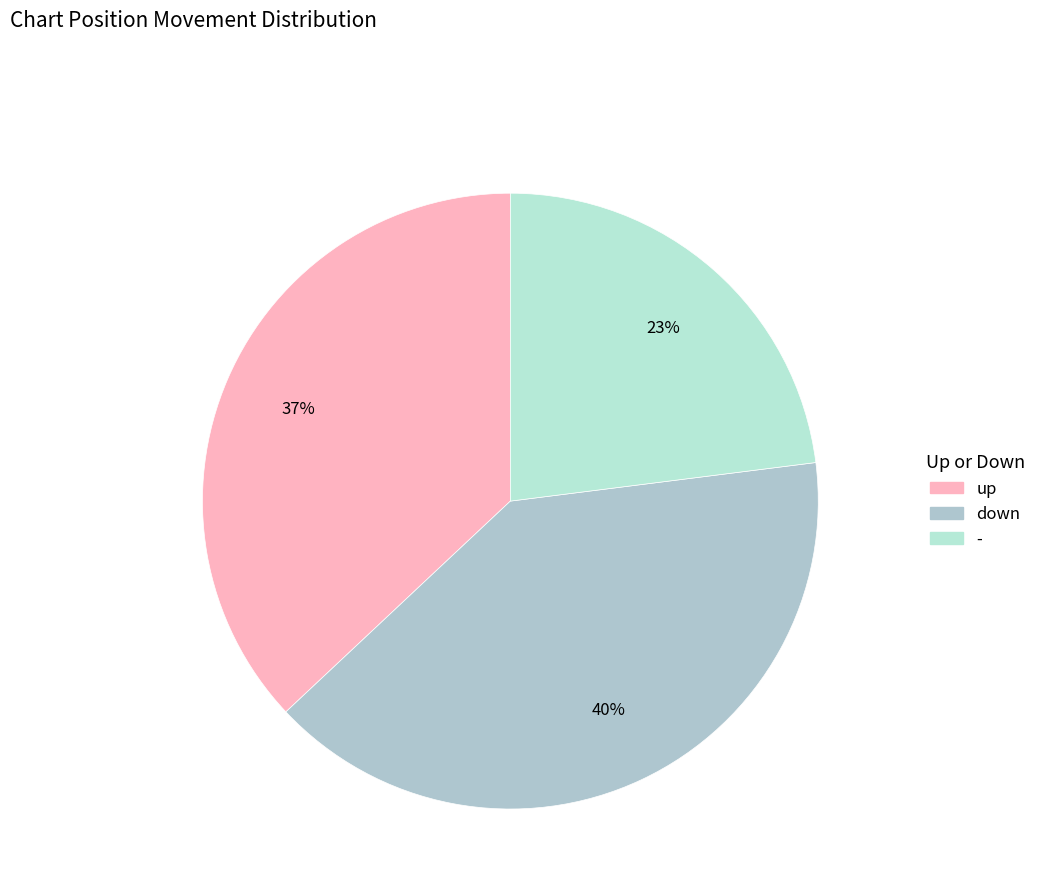

To the nearest percent, what portion does - represent?

23%